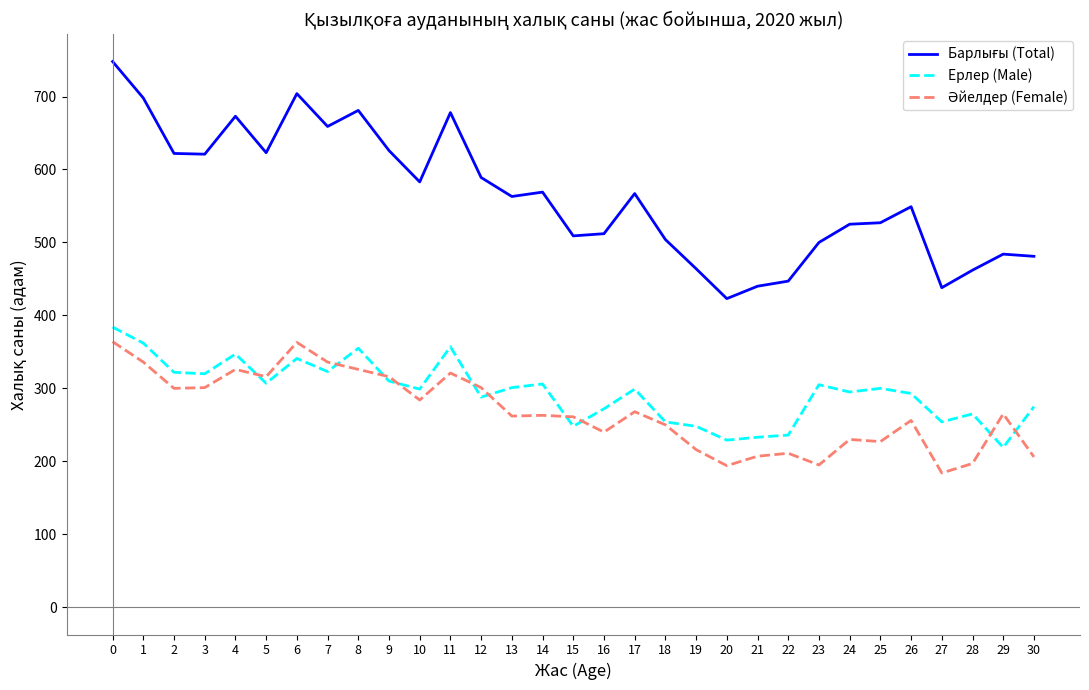

The value of Ерлер (Male) at 29 is 219. True or false?

True